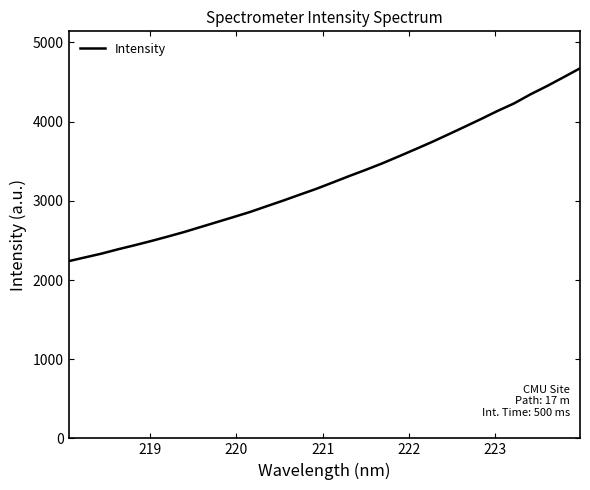

What is the minimum value shown in the chart?

2237.9